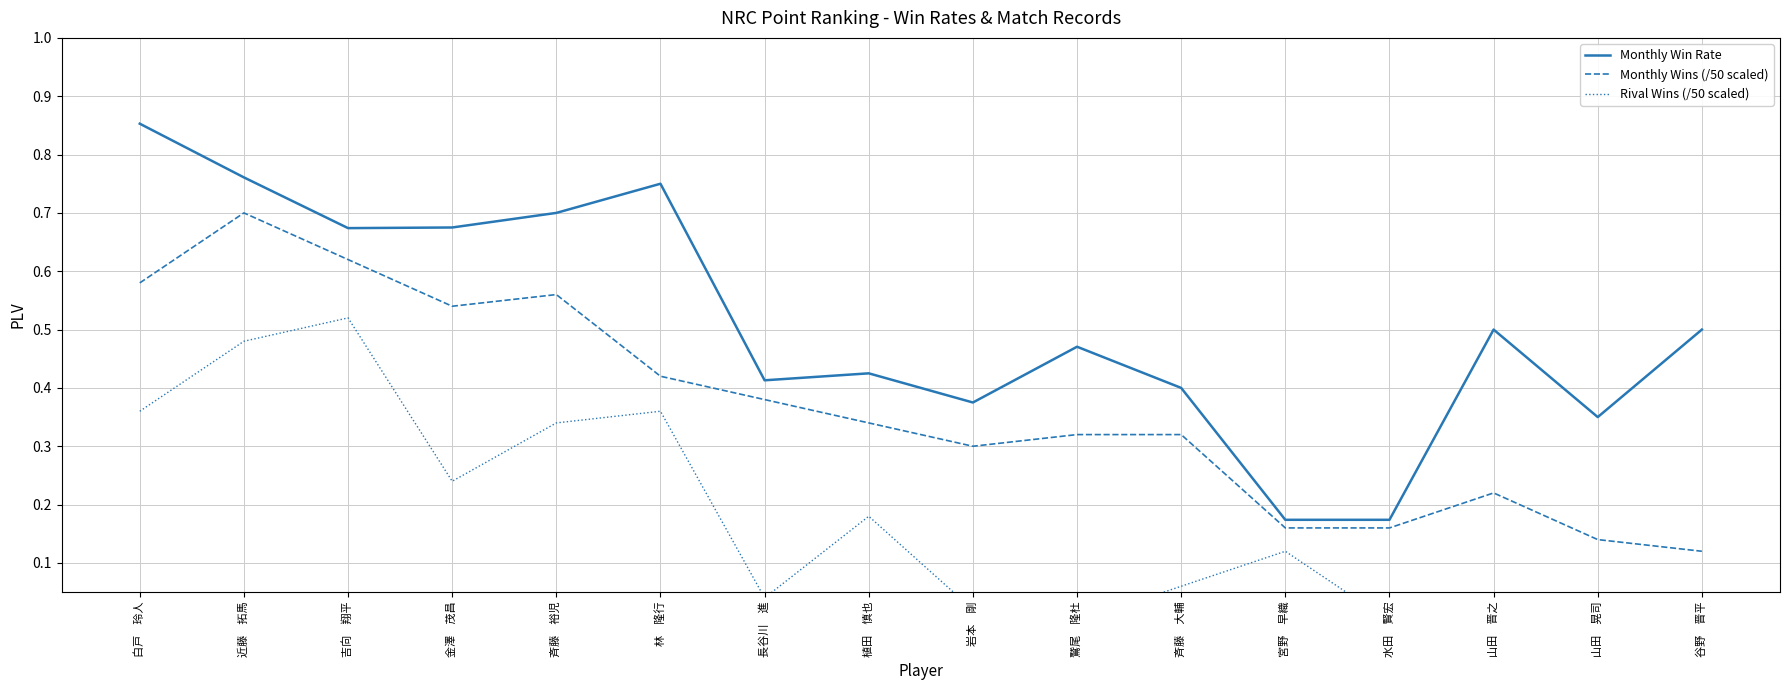

At which category is the sum across all series the highest?

近藤　拓馬